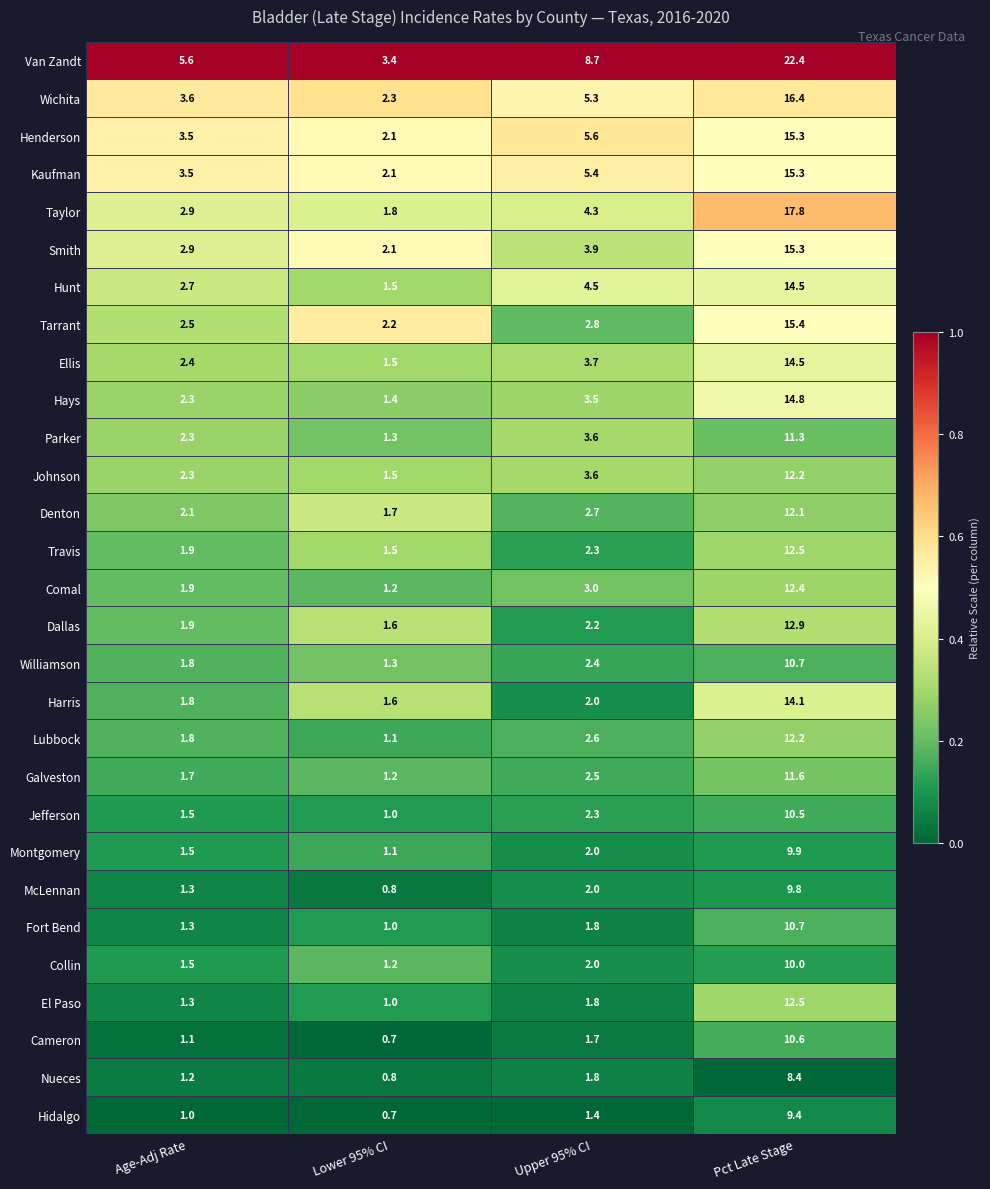

What is the difference between the maximum and minimum values in the Van Zandt series?

19.0